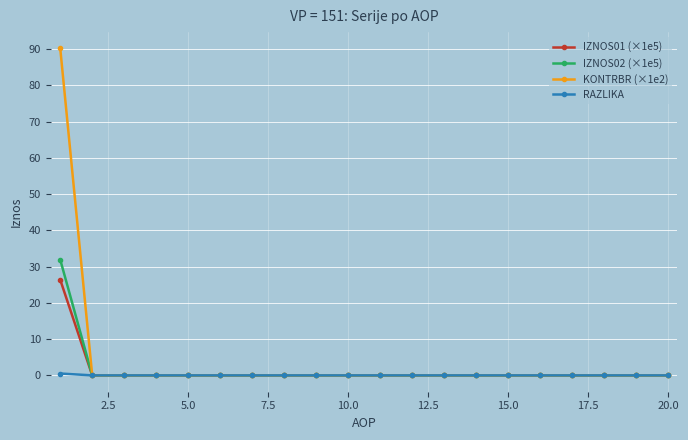

Reading left to right, extract all data points from this chart.

IZNOS01 (×1e5): 26.4	0.0	0.0	0.0	0.0	0.0	0.0	0.0	0.0	0.0	0.0	0.0	0.0	0.0	0.0	0.0	0.0	0.0	0.0	0.0
IZNOS02 (×1e5): 31.9	0.0	0.0	0.0	0.0	0.0	0.0	0.0	0.0	0.0	0.0	0.0	0.0	0.0	0.0	0.0	0.0	0.0	0.0	0.0
KONTRBR (×1e2): 90.2	0.0	0.0	0.0	0.0	0.0	0.0	0.0	0.0	0.0	0.0	0.0	0.0	0.0	0.0	0.0	0.0	0.0	0.0	0.0
RAZLIKA: 0.5	0.0	0.0	0.0	0.0	0.0	0.0	0.0	0.0	0.0	0.0	0.0	0.0	0.0	0.0	0.0	0.0	0.0	0.0	0.0